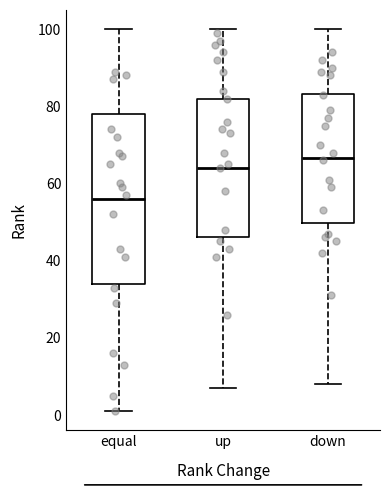

Which box has the lowest median line?

equal